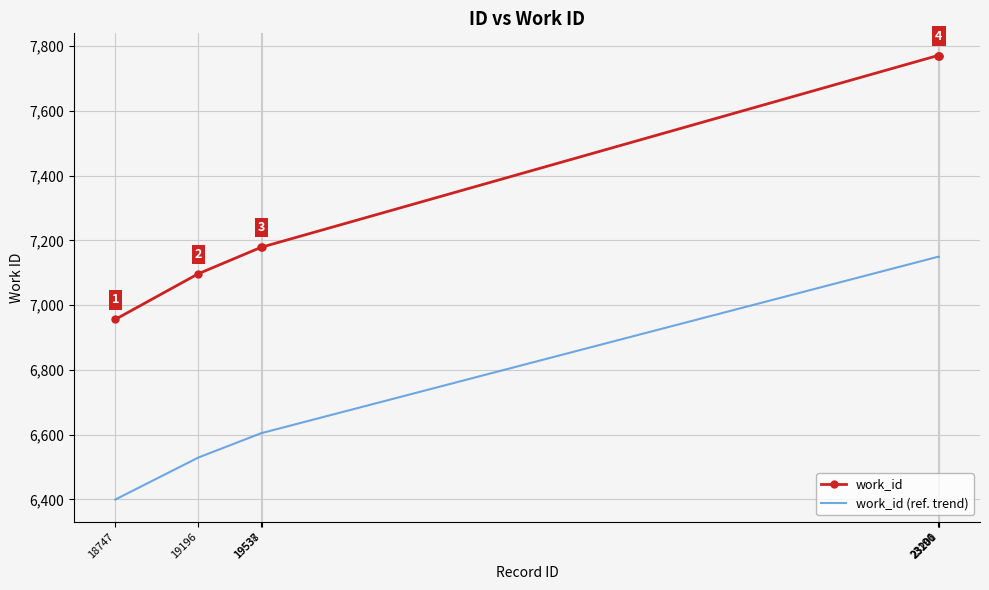

Is it true that work_id (ref. trend) equals 7149.3 at 23196?

True